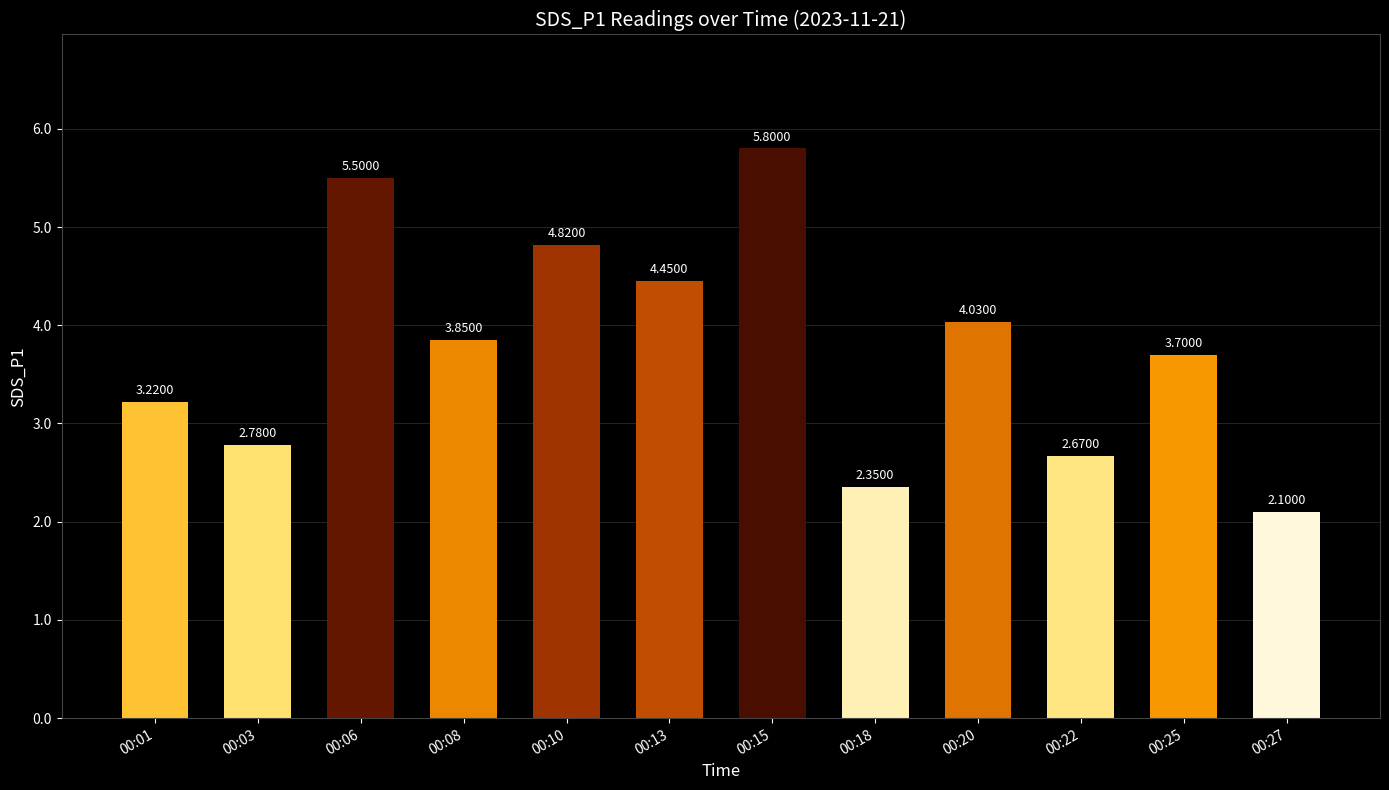

Rank the categories by value from lowest to highest.

00:27, 00:18, 00:22, 00:03, 00:01, 00:25, 00:08, 00:20, 00:13, 00:10, 00:06, 00:15